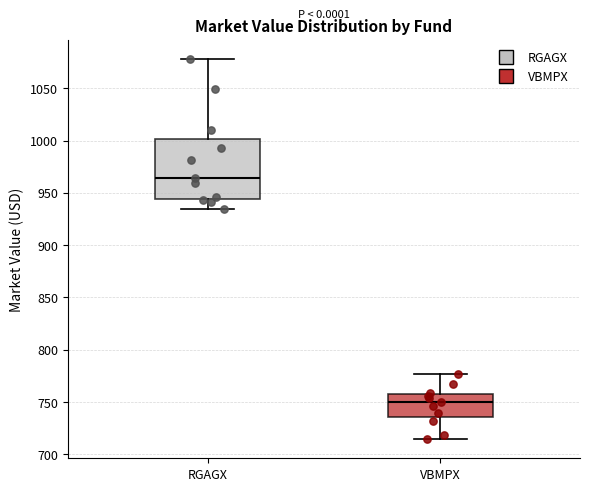

Reading left to right, transcribe this box plot: for each box, give where its median line is, the range the box spans, and where its two whiskers end, as read against the y-axis. The values are not printed on the chart, so give them approximately, as read against the axis.

RGAGX: median 965, box 945 to 1000, whiskers 935 to 1080
VBMPX: median 750, box 735 to 755, whiskers 715 to 775